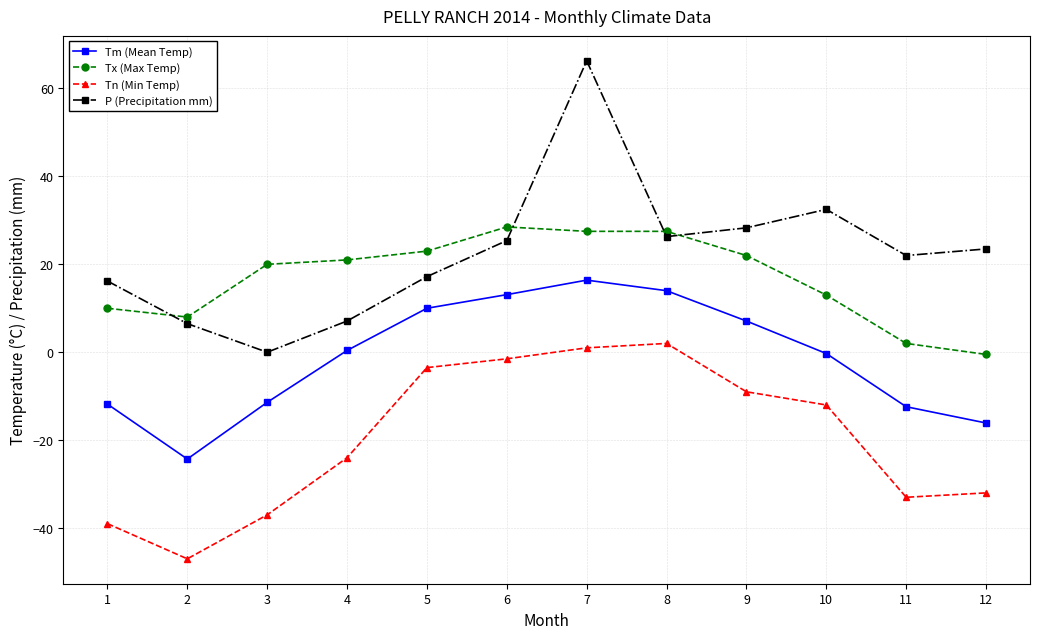

What is the minimum value shown in the chart?

-47.0